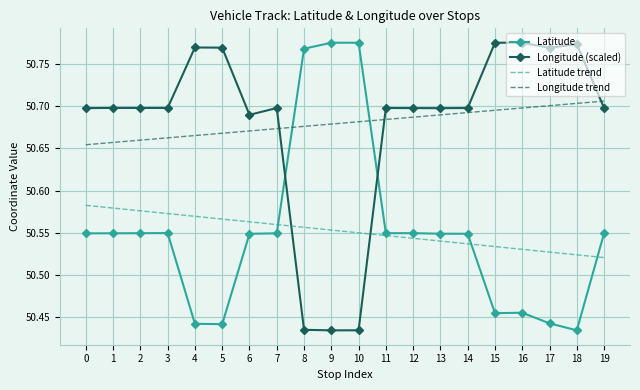

At 9, list the series in order from largest to smallest.

Latitude, Longitude trend, Latitude trend, Longitude (scaled)